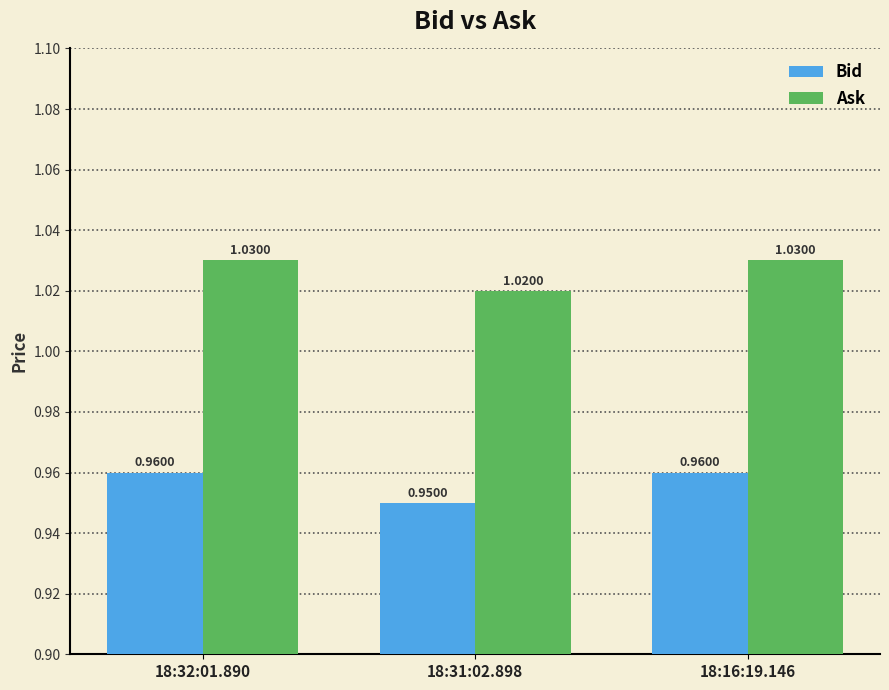

Is it true that Bid equals 0.3 at 18:31:02.898?

False